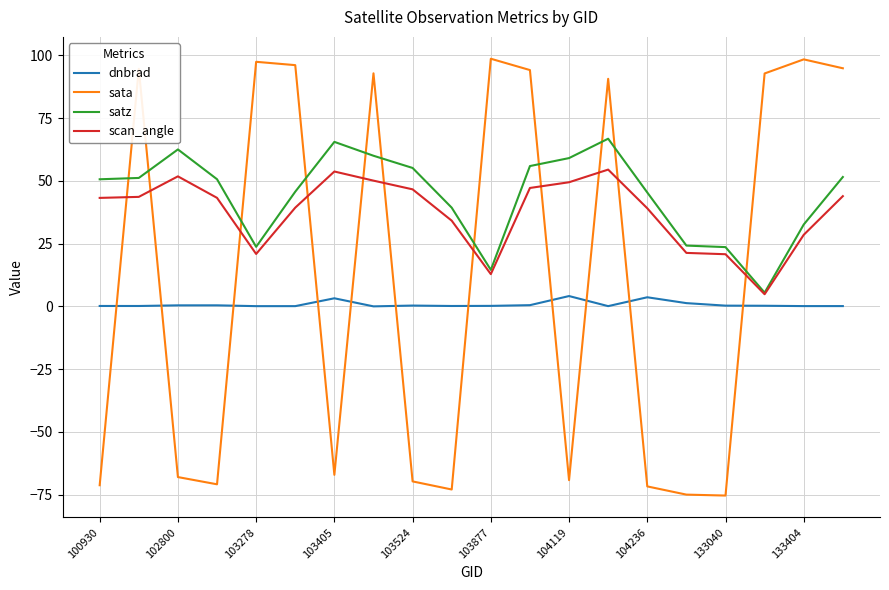

What is the smallest value displayed?

-75.4